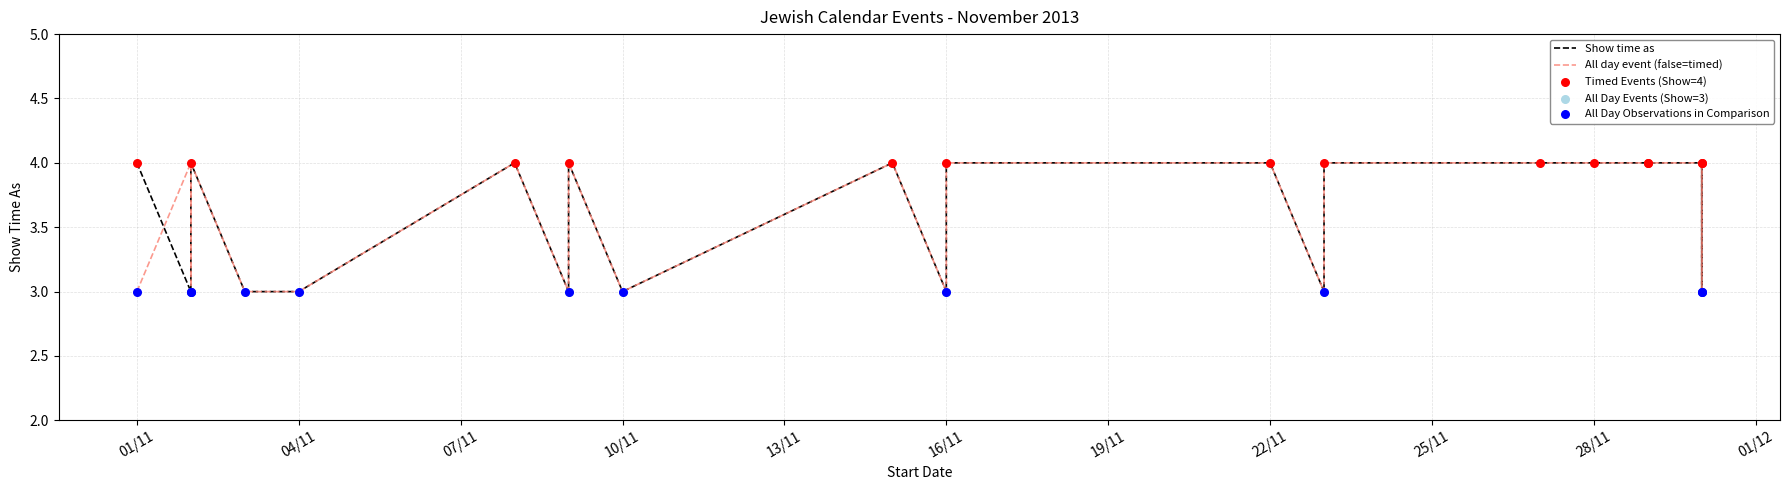

Is the value of Show time as at 15 greater than the value of All day event (false=timed) at 21?

No